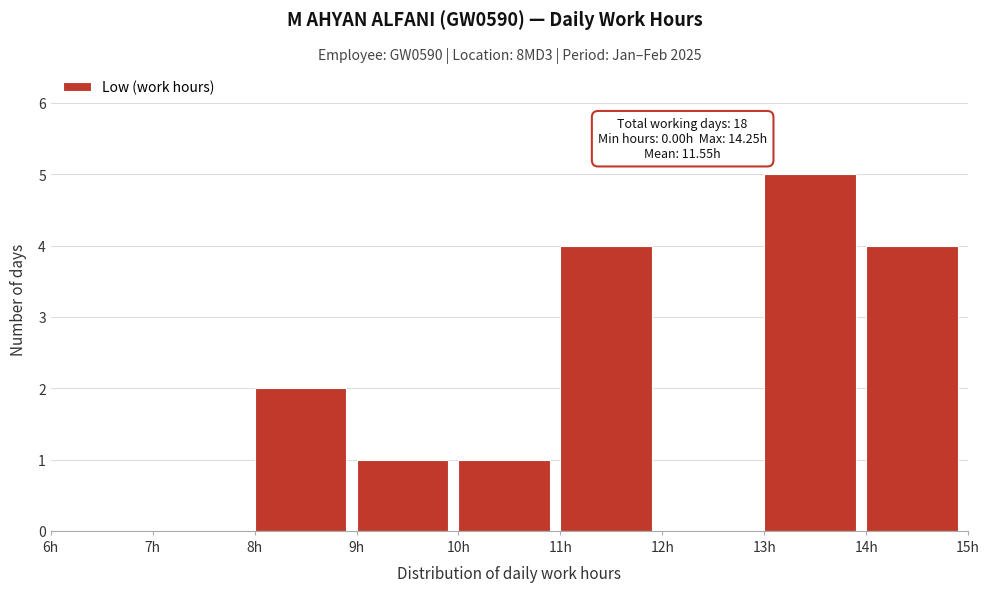

Which range on the x-axis has the tallest bar?

13 to 14